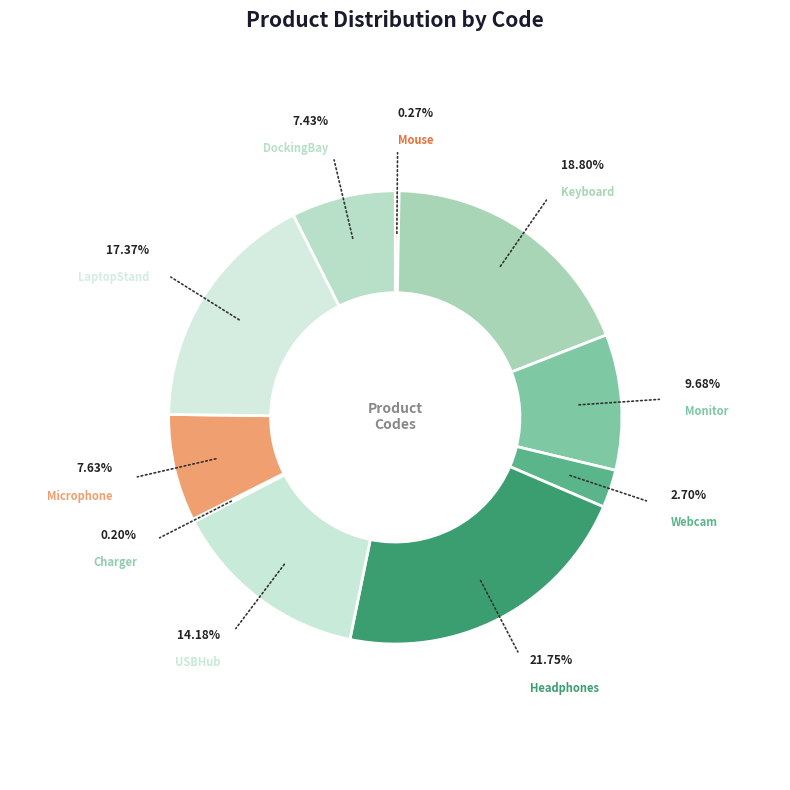

What percentage do Webcam and Microphone together represent?

10.3%